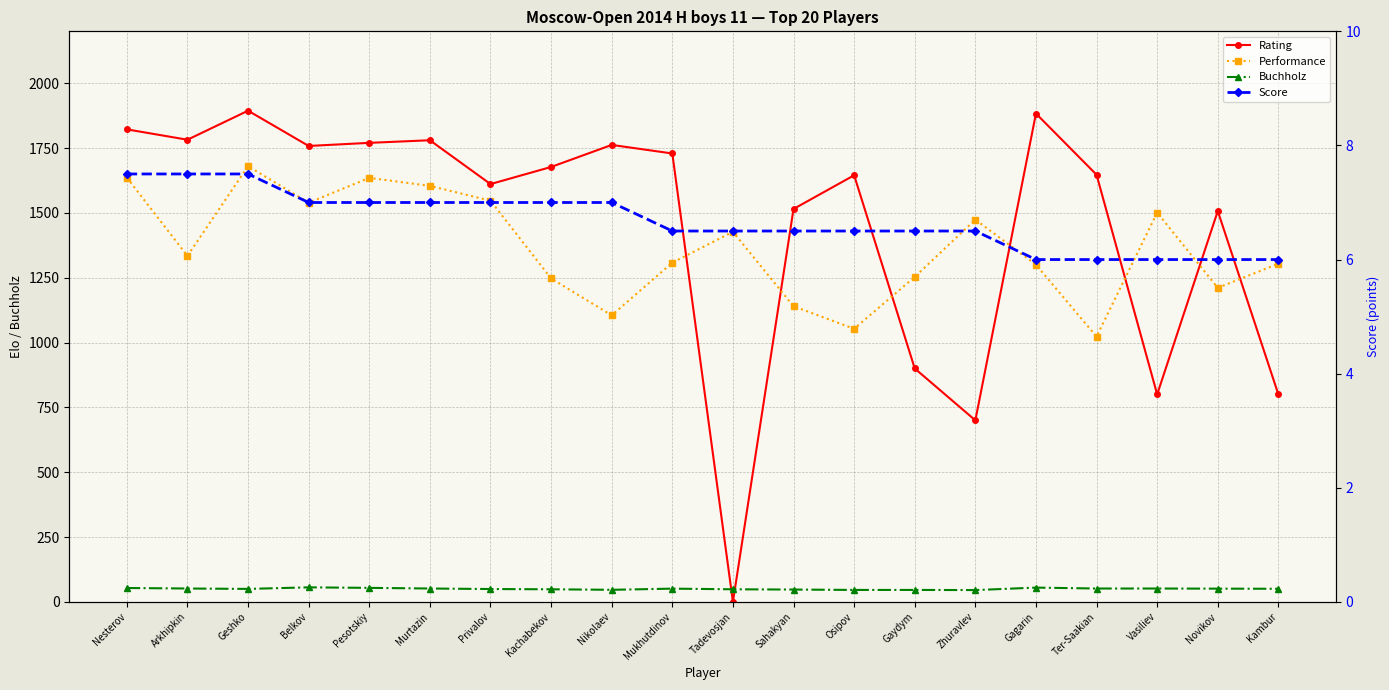

Where is the first local minimum for Performance?

Arkhipkin